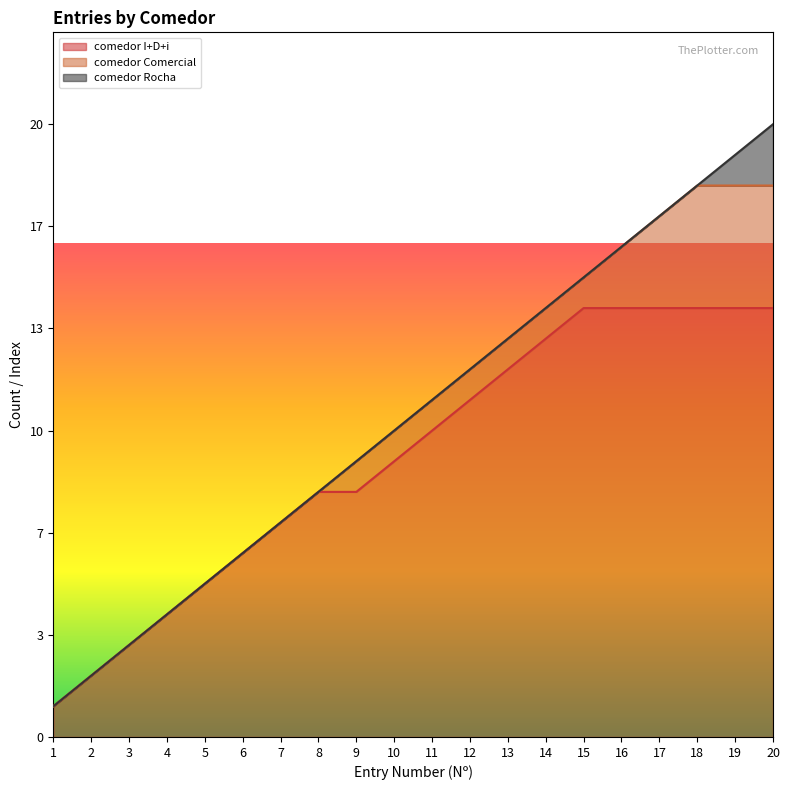

Which series ends up on top after the final intersection of comedor Comercial and comedor I+D+i?

comedor Comercial